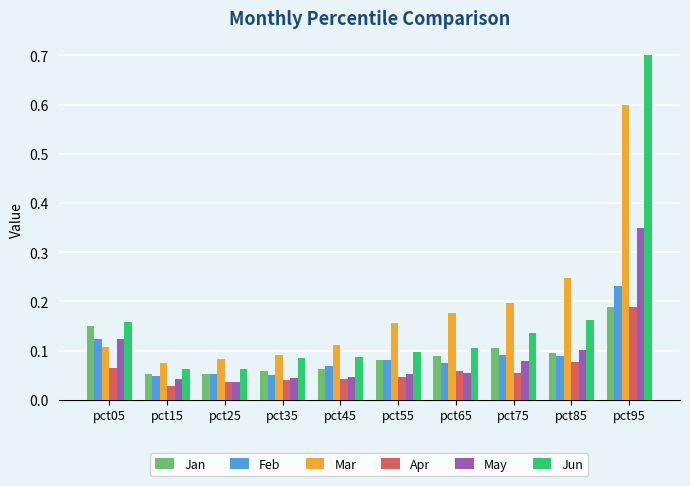

True or false: May has a value of 0.1 at pct55.

True